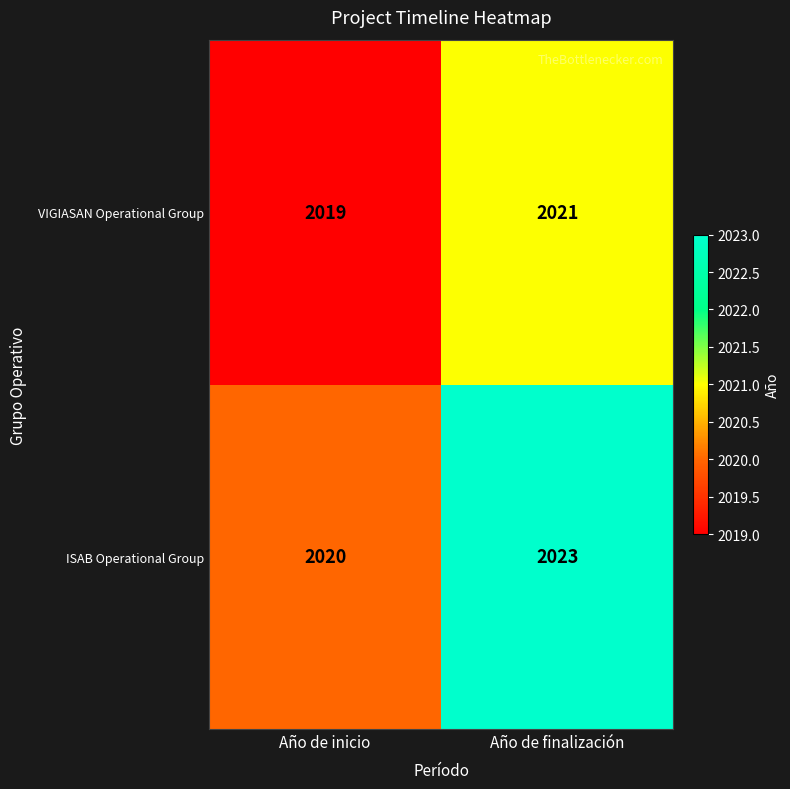

What is the difference between the highest and lowest values at Año de inicio?

1